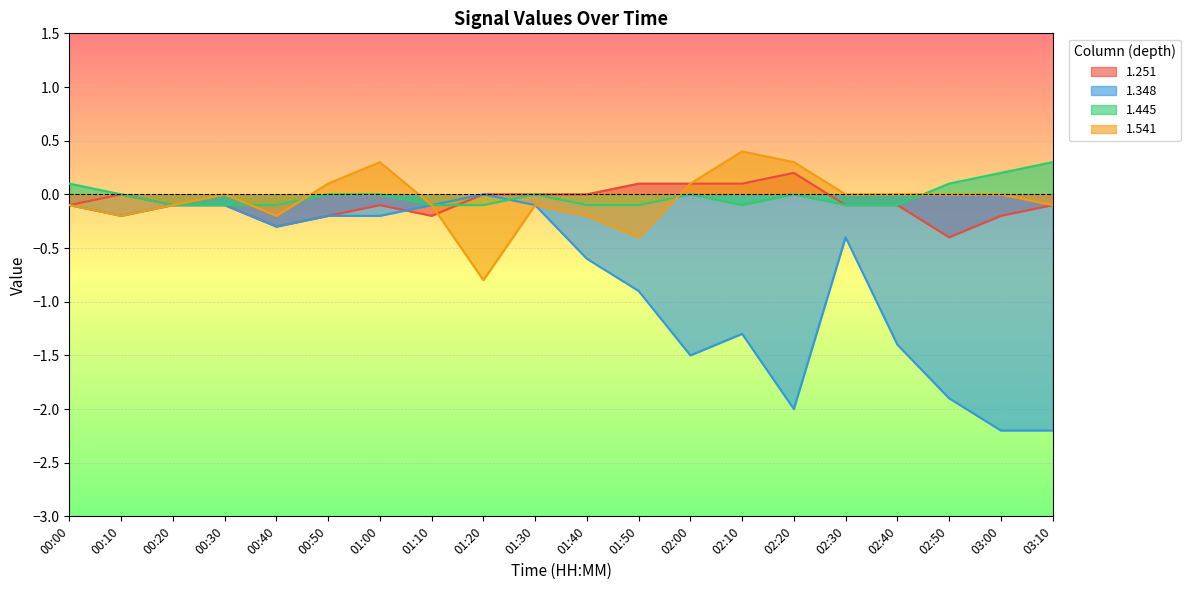

True or false: 1.348 has a value of -1.5 at 02:00.

True